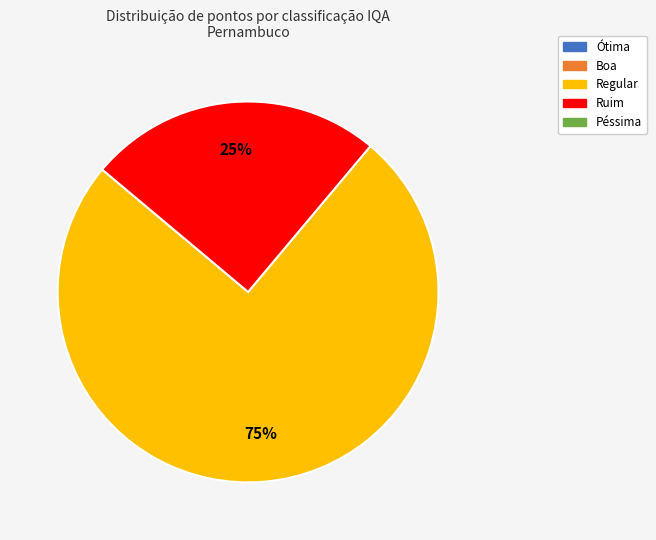

Does any single category account for the majority?

Yes